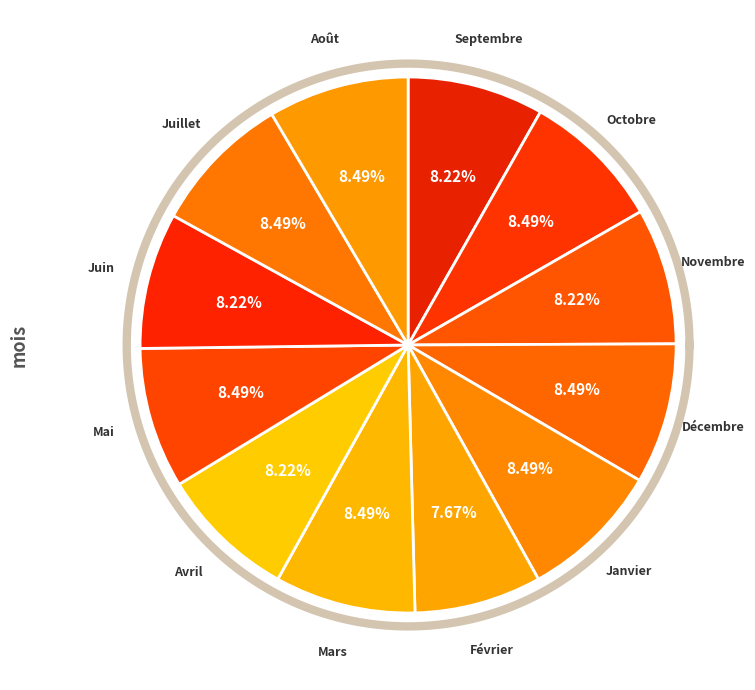

The Septembre slice represents 8% of the pie. True or false?

True